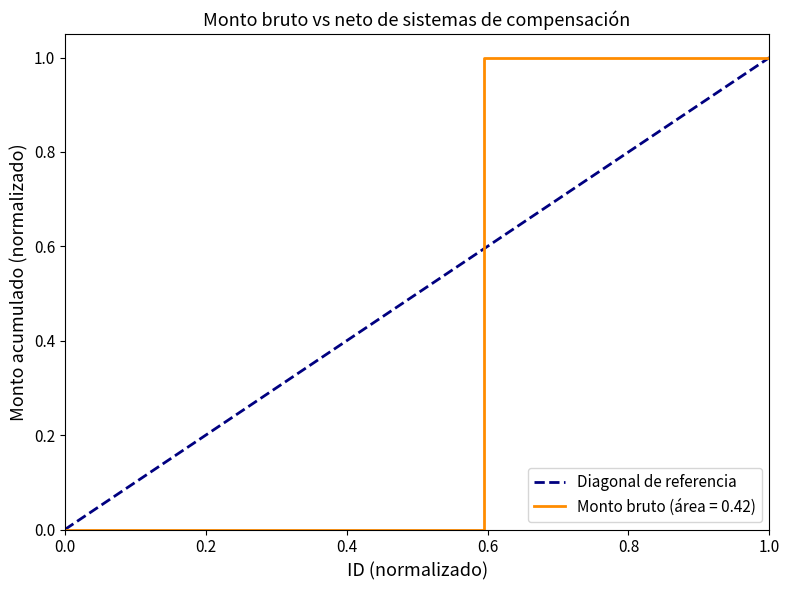

Is it true that Monto bruto (área = 0.42) equals 1 at 1.0?

True